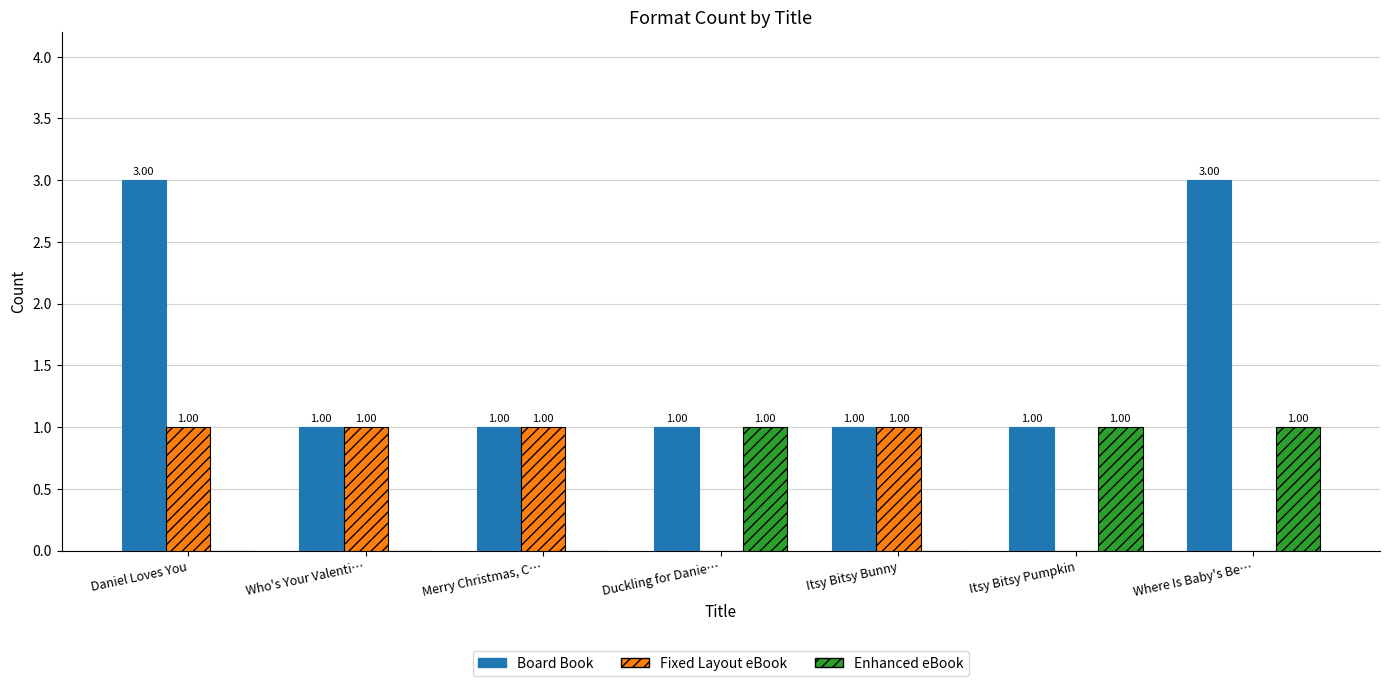

Which series has the largest total across all categories?

Board Book